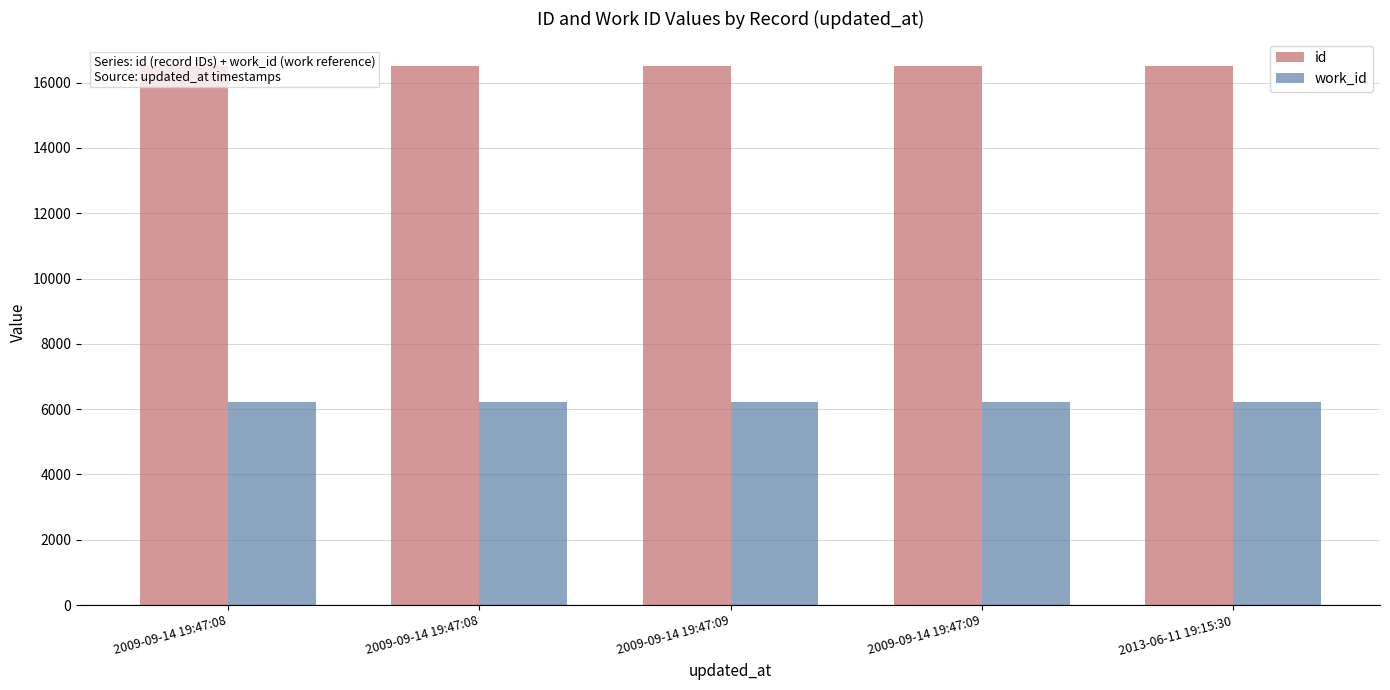

Is the value of work_id at 2009-09-14 19:47:09 greater than the value of id at 2009-09-14 19:47:09?

No